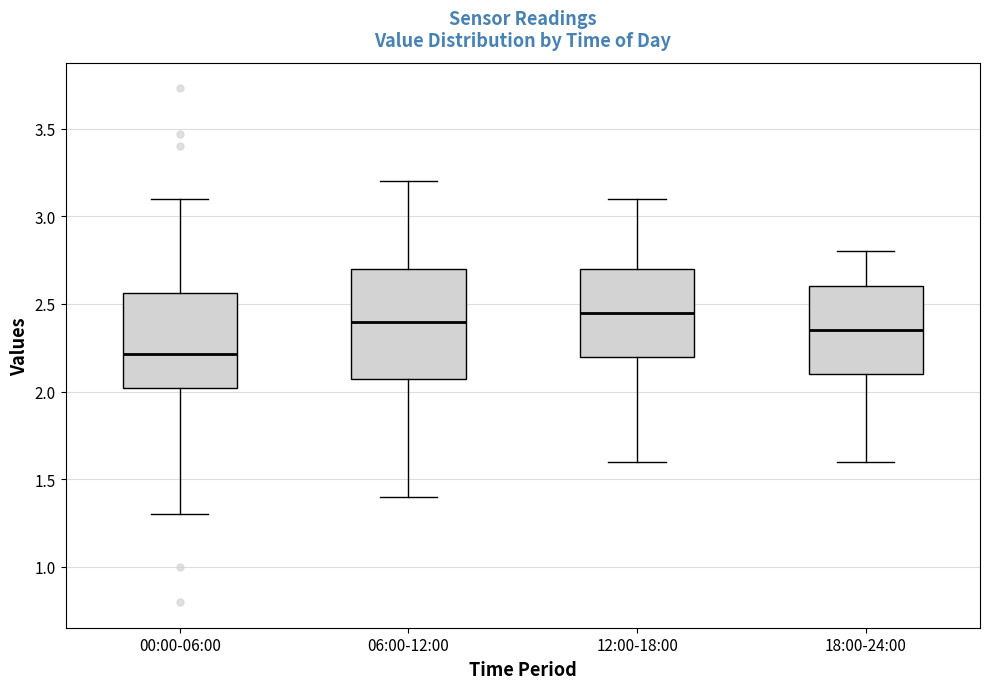

Which box has the lowest median line?

00:00-06:00